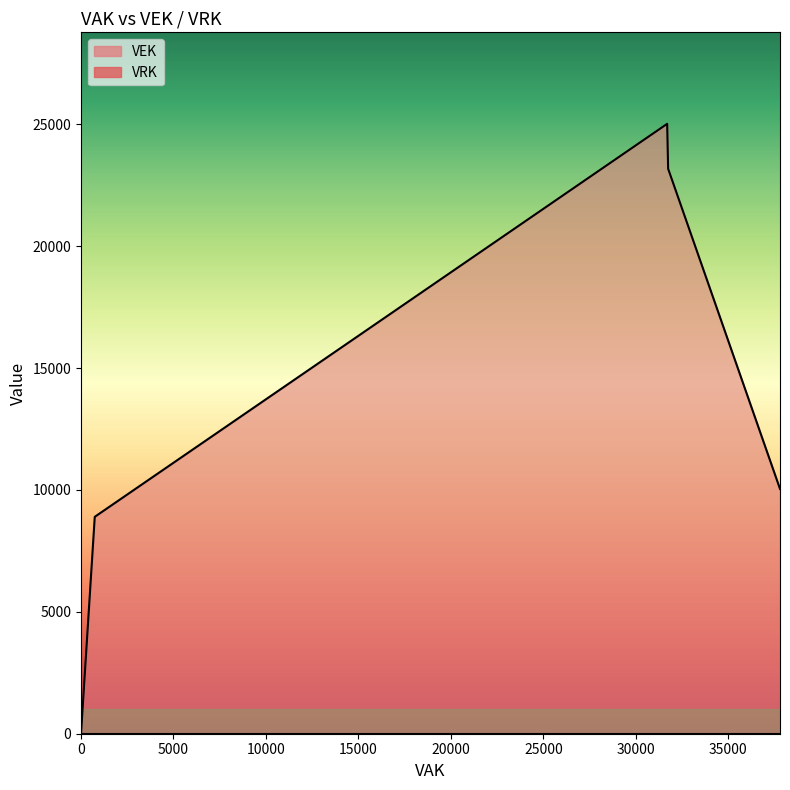

Reading left to right, extract all data points from this chart.

0	0	0	0	0	8897	25018	25018	23175	23175	23175	23175	10042	10042